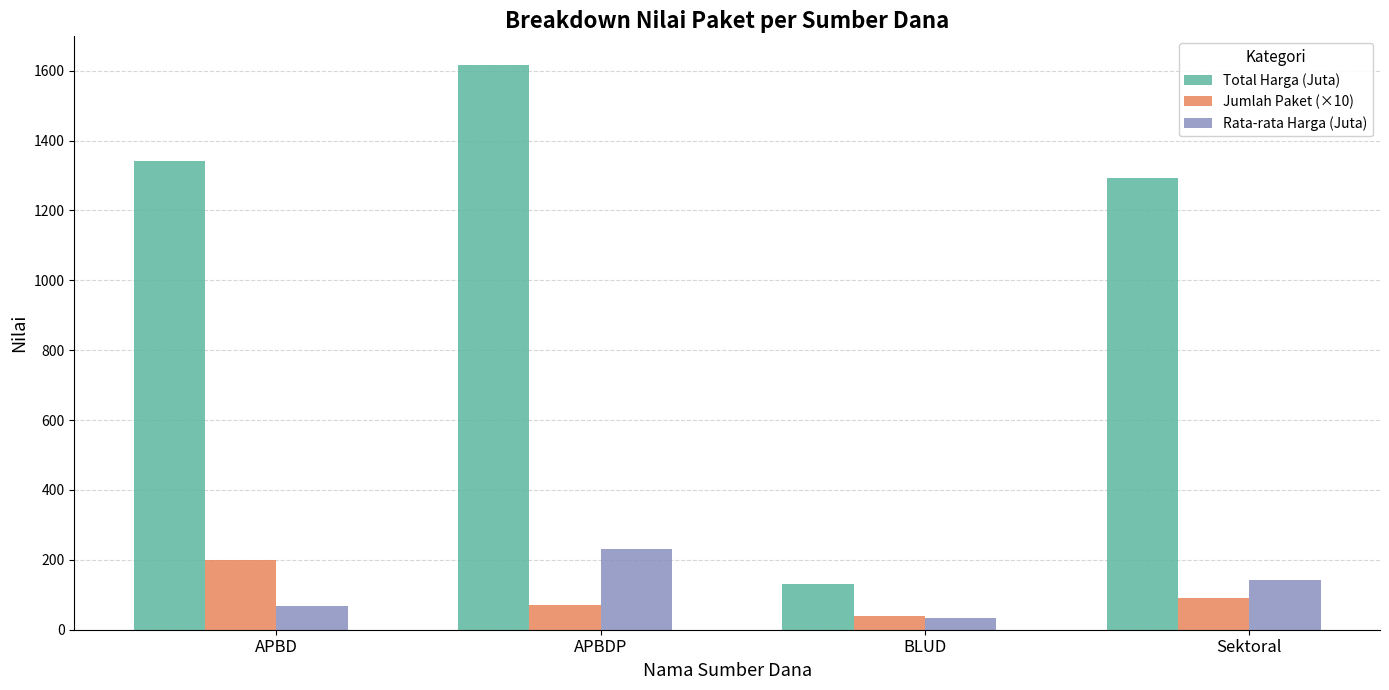

At which category is the sum across all series the highest?

APBDP